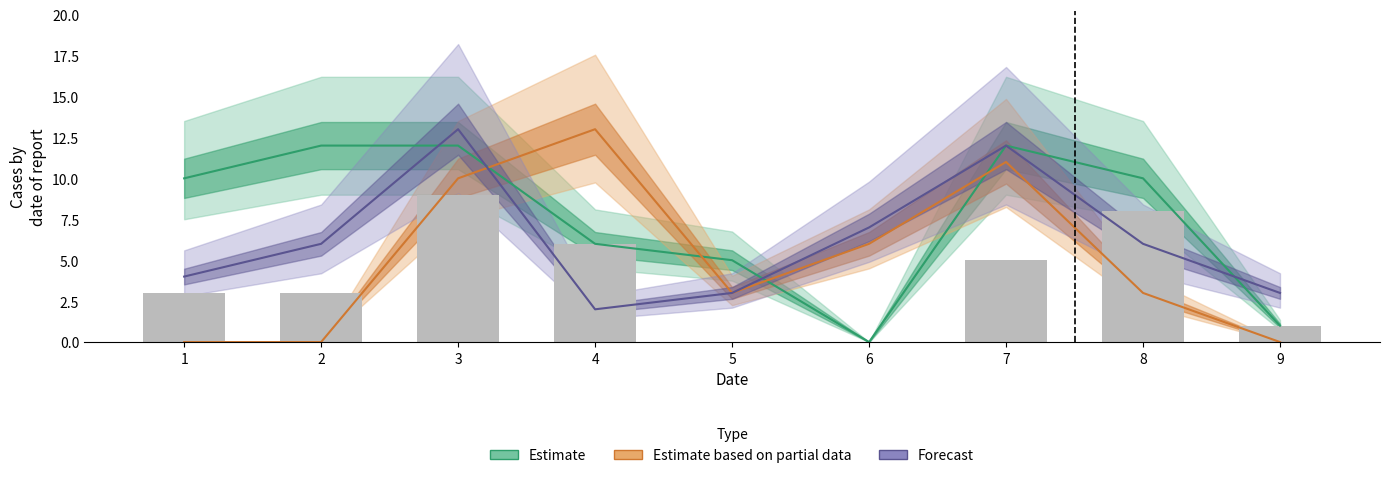

What is the value of the Forecast bar at the 9th from the left?

3